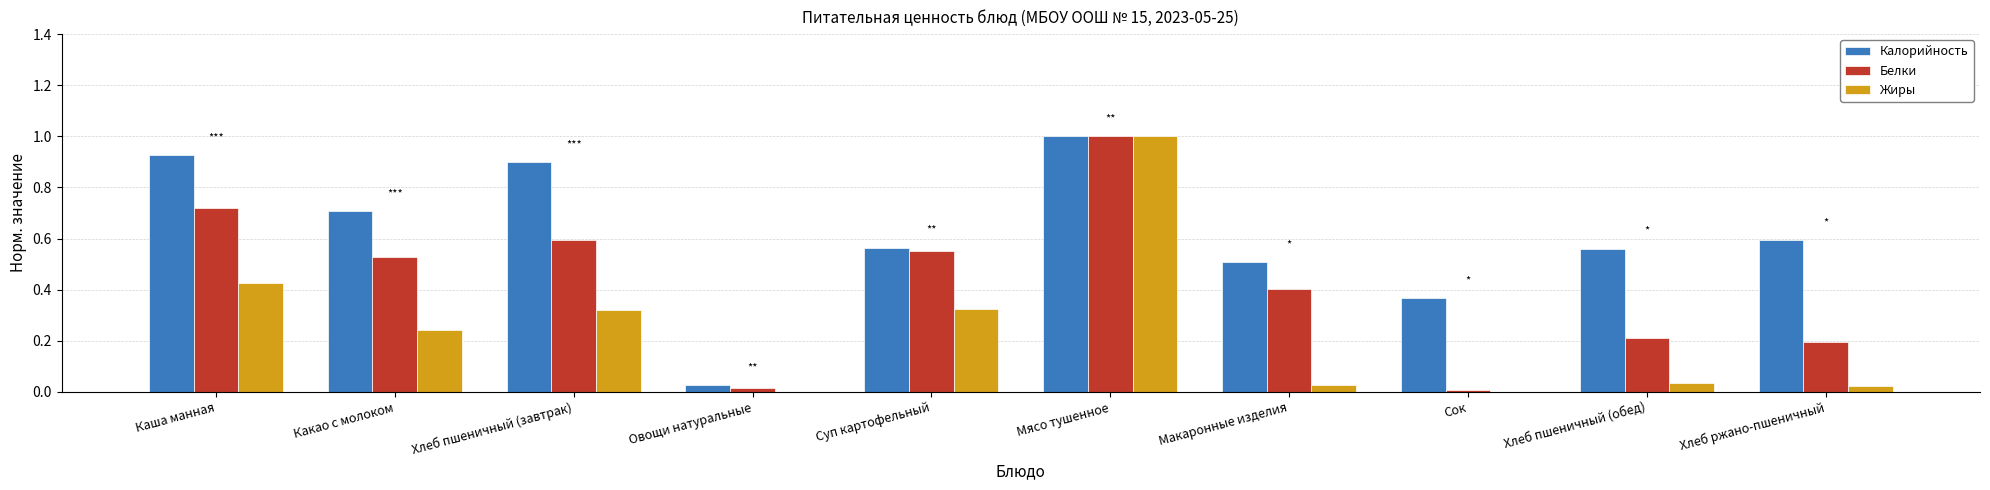

At which category is the sum across all series the highest?

Мясо тушенное